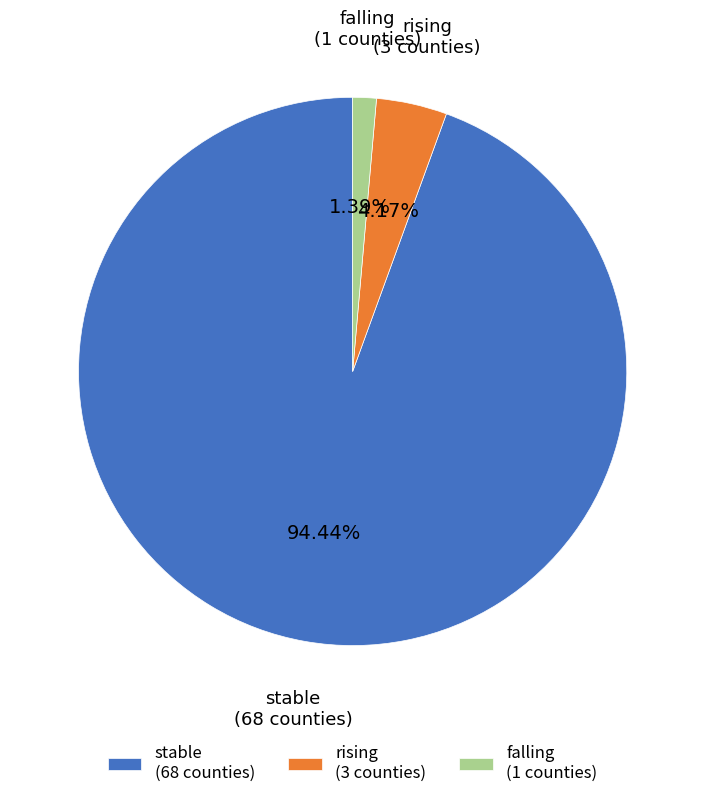

Is it true that falling is 11% of the pie?

False